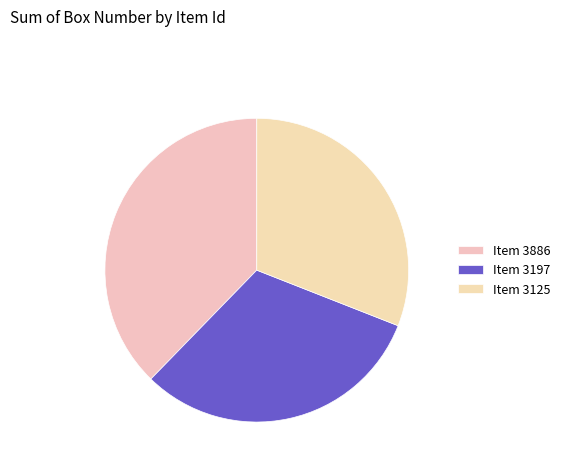

What is the smallest slice in the pie chart?

Item 3125